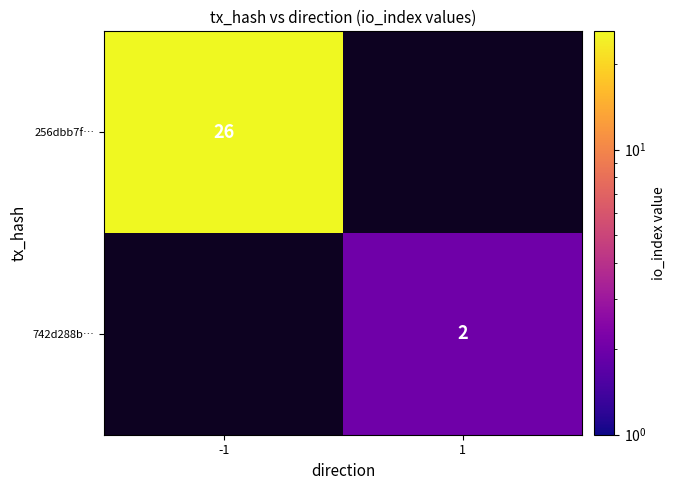

Is the value of 256dbb7f… at -1 greater than the value of 742d288b… at 1?

Yes